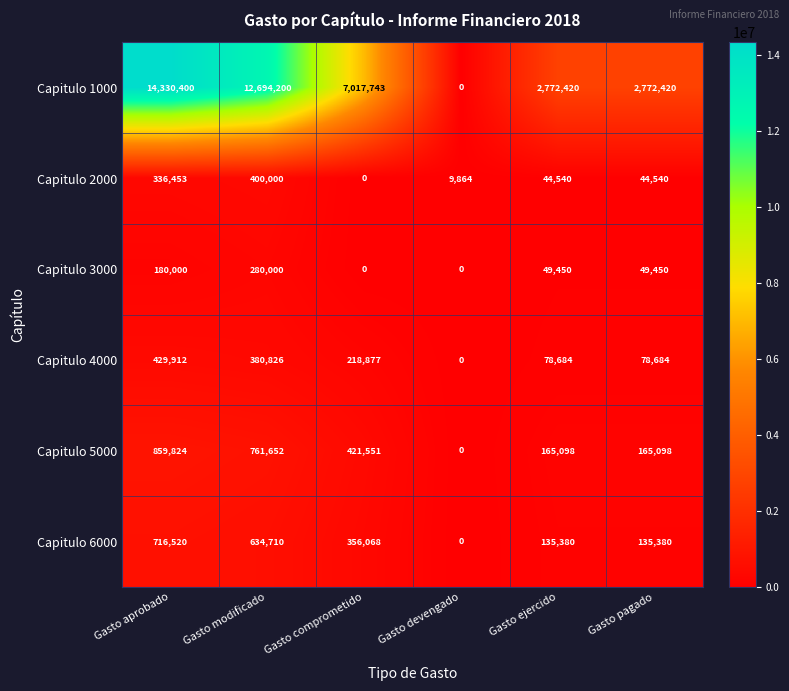

Read the Capitulo 5000 value at Gasto ejercido, to the nearest 100.

165100